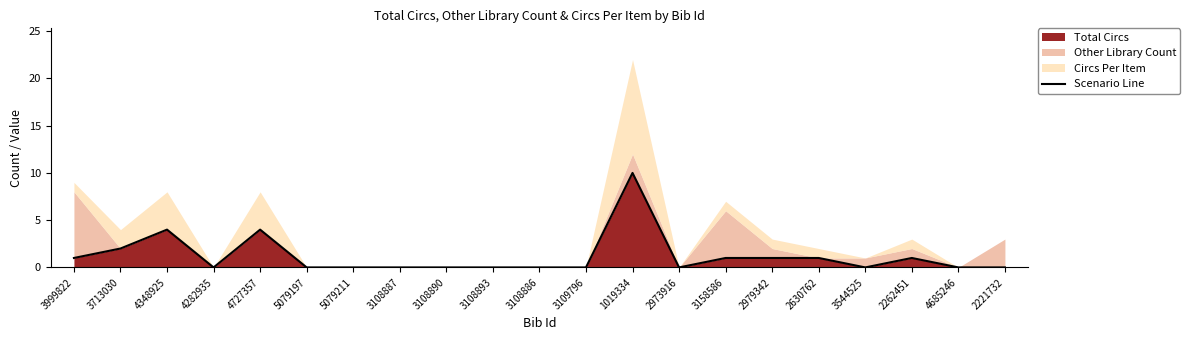

Rank the categories by value from highest to lowest.

1019334, 4348925, 4727357, 3713030, 3999822, 3158586, 2979342, 2630762, 2262451, 4282935, 5079197, 5079211, 3108887, 3108890, 3108893, 3108886, 3109796, 2973916, 3544525, 4685246, 2221732